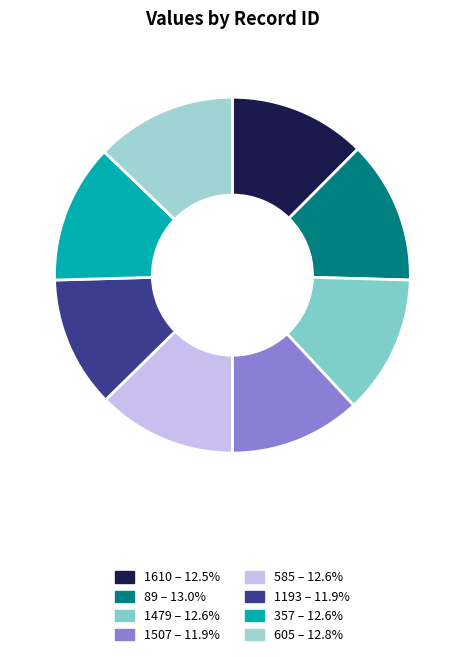

Is it true that 1479 is 13% of the pie?

True